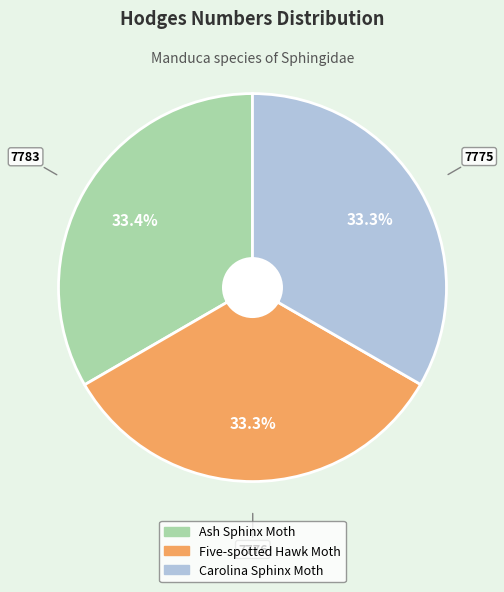

Is the sum of Five-spotted Hawk Moth and Carolina Sphinx Moth greater than half?

Yes